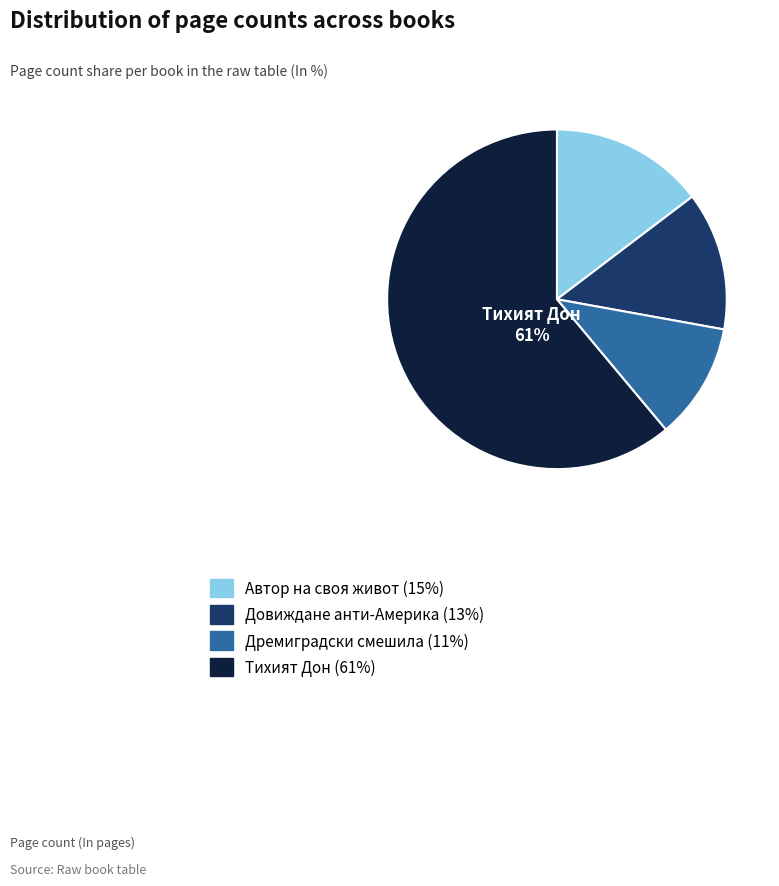

To the nearest percent, what is the average slice percentage?

25%